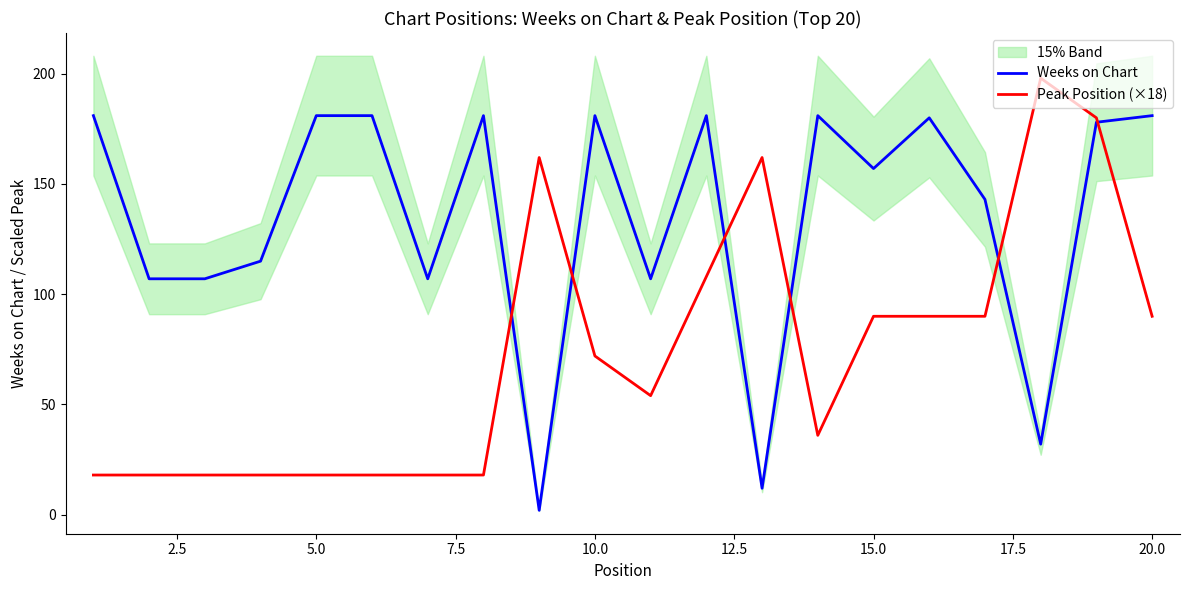

How many intersections are there between Peak Position (×18) and Weeks on Chart?

6